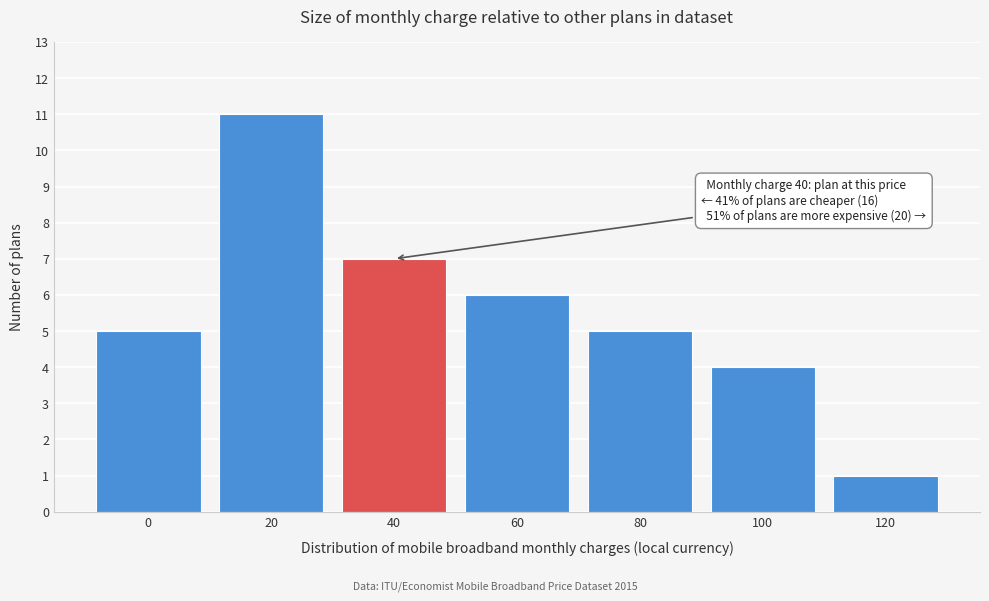

Reading right to left, transcribe all the data shown in this chart.

120=1	100=4	80=5	60=6	40=7	20=11	0=5